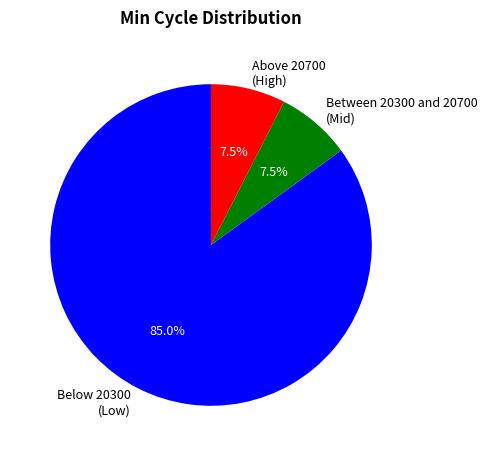

Count the number of slices in the pie.

3